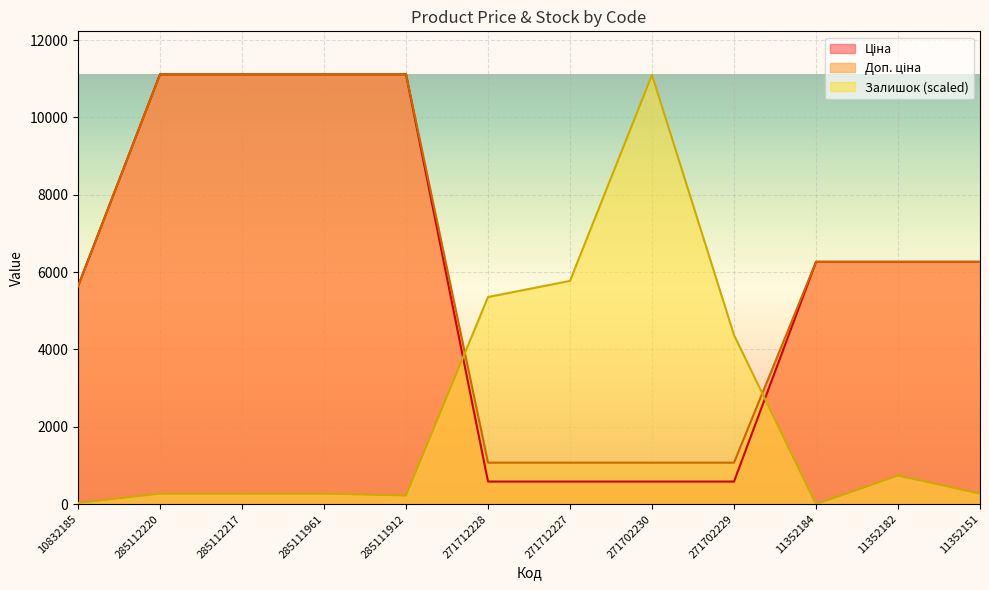

At how many categories does at least one series exceed 2924?

12